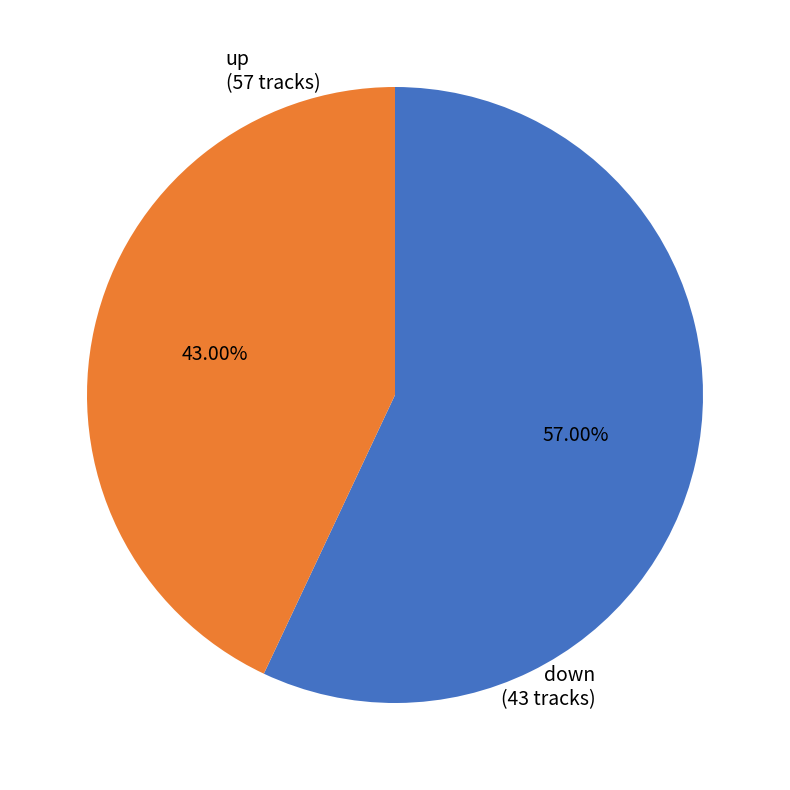

What is the change in value from up to down?

-14